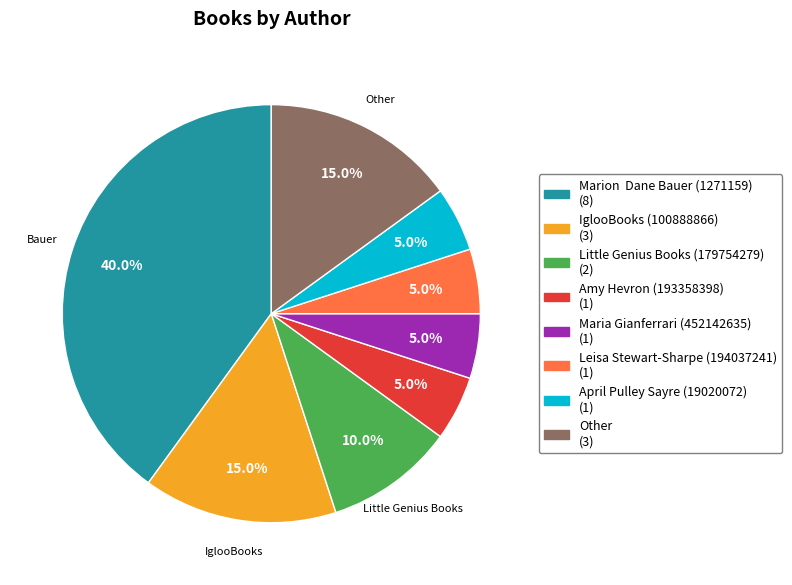

Does any single category account for the majority?

No